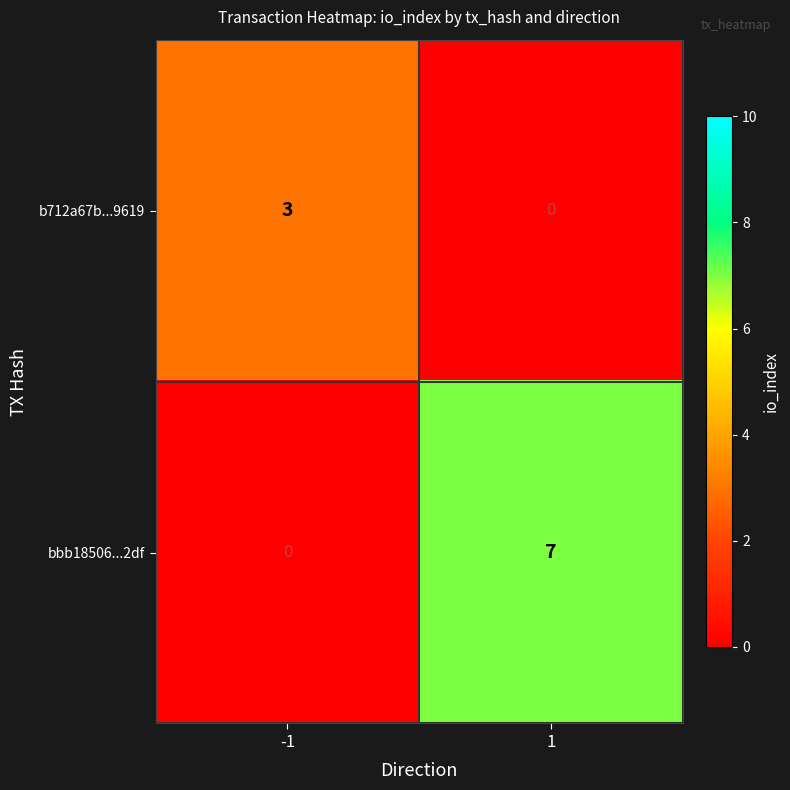

What is the difference between the highest and lowest values at 1?

7